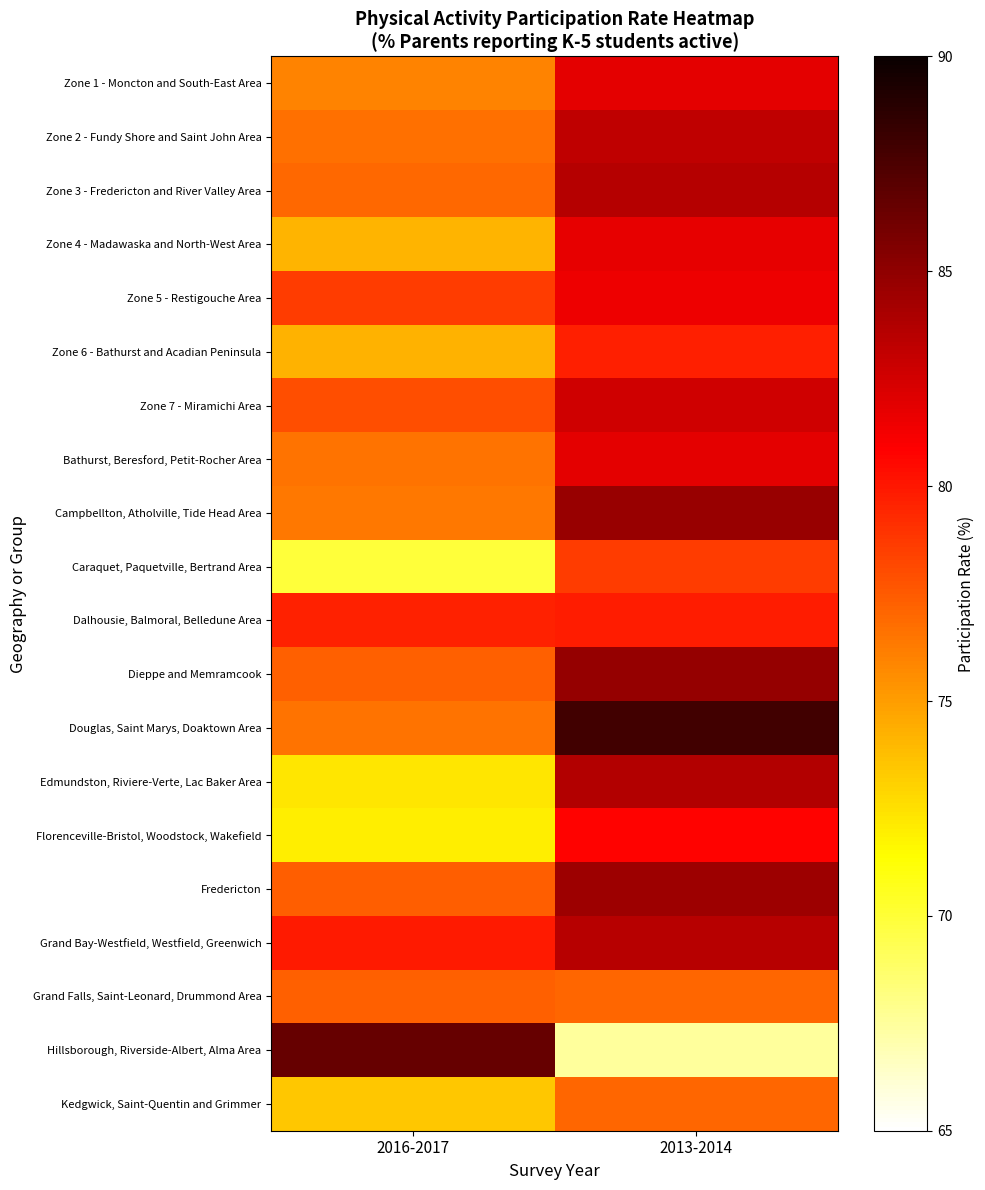

Reading left to right, what are all the values shown in this chart?

Zone 1 - Moncton and South-East Area: 2016-2017=75.9	2013-2014=81.8
Zone 2 - Fundy Shore and Saint John Area: 2016-2017=76.7	2013-2014=83.2
Zone 3 - Fredericton and River Valley Area: 2016-2017=77.0	2013-2014=83.6
Zone 4 - Madawaska and North-West Area: 2016-2017=74.2	2013-2014=81.8
Zone 5 - Restigouche Area: 2016-2017=78.6	2013-2014=81.4
Zone 6 - Bathurst and Acadian Peninsula: 2016-2017=74.3	2013-2014=79.7
Zone 7 - Miramichi Area: 2016-2017=78.0	2013-2014=82.6
Bathurst, Beresford, Petit-Rocher Area: 2016-2017=76.5	2013-2014=81.8
Campbellton, Atholville, Tide Head Area: 2016-2017=76.4	2013-2014=84.6
Caraquet, Paquetville, Bertrand Area: 2016-2017=69.9	2013-2014=78.6
Dalhousie, Balmoral, Belledune Area: 2016-2017=79.6	2013-2014=79.8
Dieppe and Memramcook: 2016-2017=77.2	2013-2014=84.8
Douglas, Saint Marys, Doaktown Area: 2016-2017=76.6	2013-2014=87.9
Edmundston, Riviere-Verte, Lac Baker Area: 2016-2017=72.3	2013-2014=83.7
Florenceville-Bristol, Woodstock, Wakefield: 2016-2017=72.0	2013-2014=80.7
Fredericton: 2016-2017=77.3	2013-2014=84.5
Grand Bay-Westfield, Westfield, Greenwich: 2016-2017=79.9	2013-2014=83.5
Grand Falls, Saint-Leonard, Drummond Area: 2016-2017=77.3	2013-2014=77.1
Hillsborough, Riverside-Albert, Alma Area: 2016-2017=86.5	2013-2014=67.5
Kedgwick, Saint-Quentin and Grimmer: 2016-2017=73.5	2013-2014=77.0